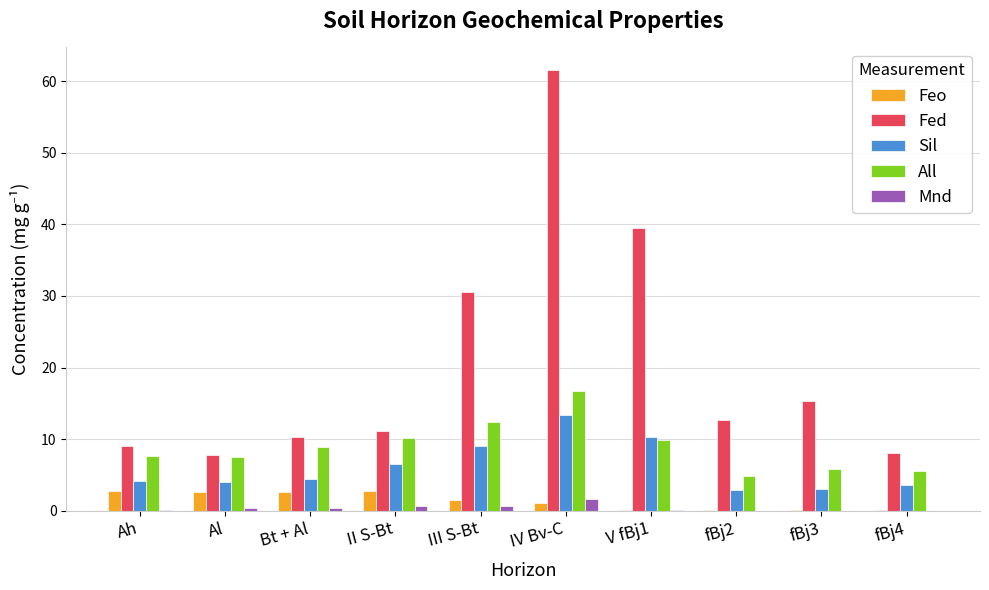

At which category is the sum across all series the highest?

IV Bv-C